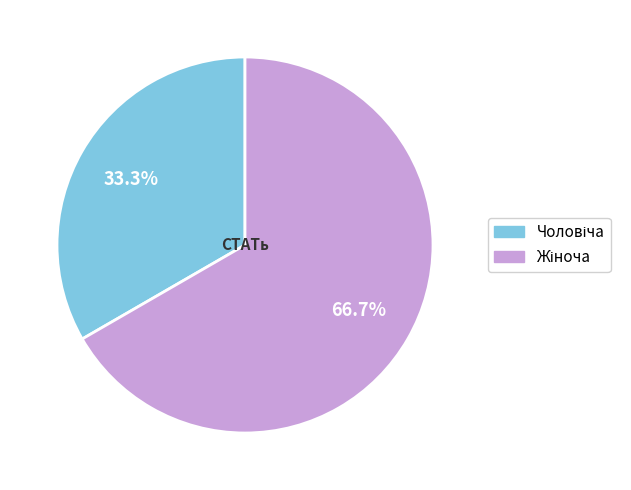

Is there any slice that represents more than half of the pie?

Yes